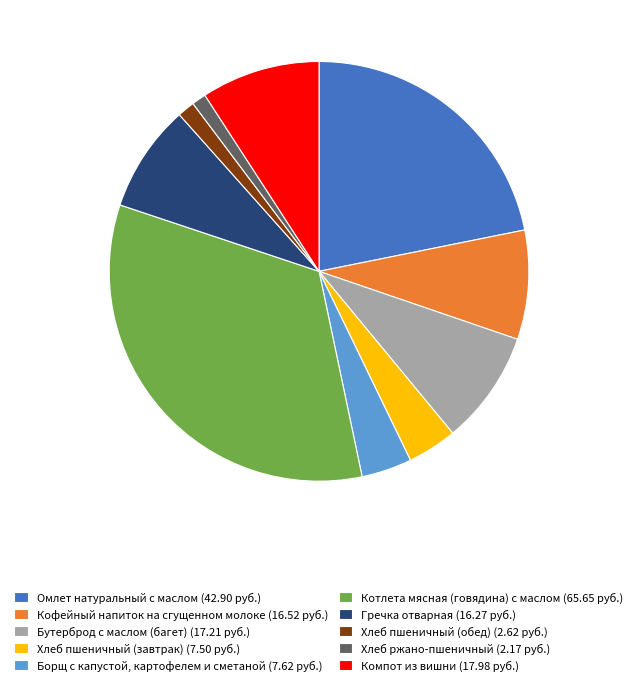

Approximately how many times larger is the value at Хлеб ржано-пшеничный (2.17 руб.) compared to Хлеб пшеничный (завтрак) (7.50 руб.)?

0.3